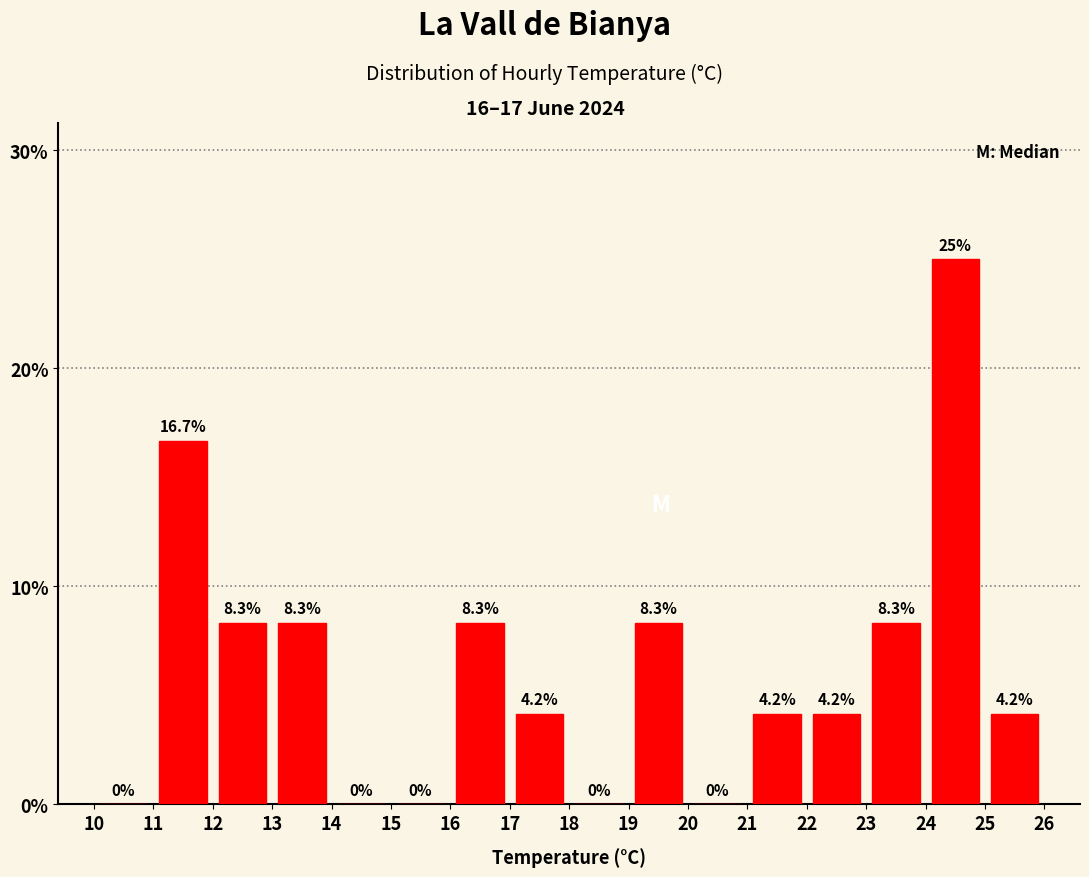

How tall is the bar that spans 19 to 20 on the x-axis?

8.3